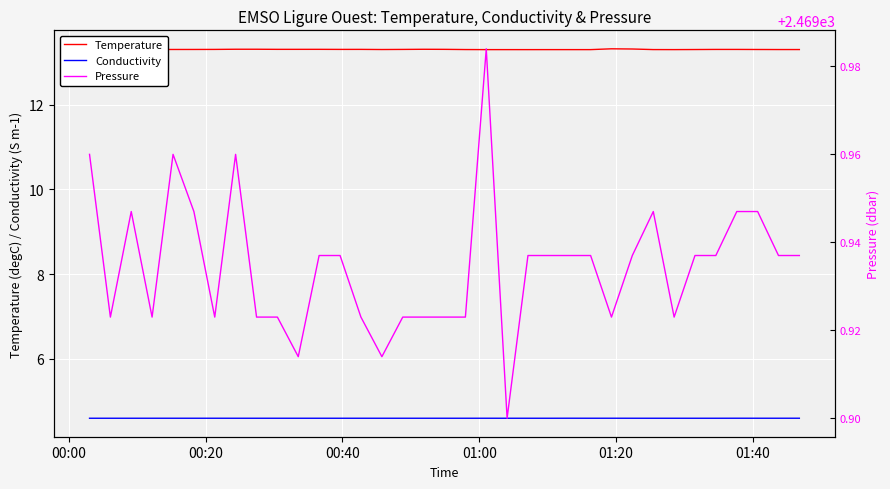

What is the minimum value for Conductivity?

4.6